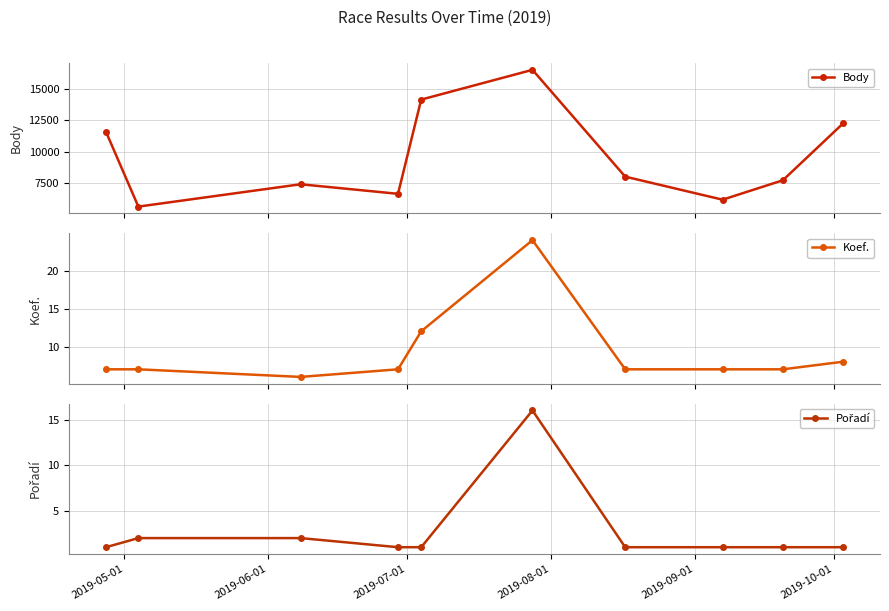

Reading left to right, what are all the values shown in this chart?

Body: 11601	5600	7388	6623	14162	16543	7997	6154	7707	12259
Koef.: 7	7	6	7	12	24	7	7	7	8
Pořadí: 1	2	2	1	1	16	1	1	1	1